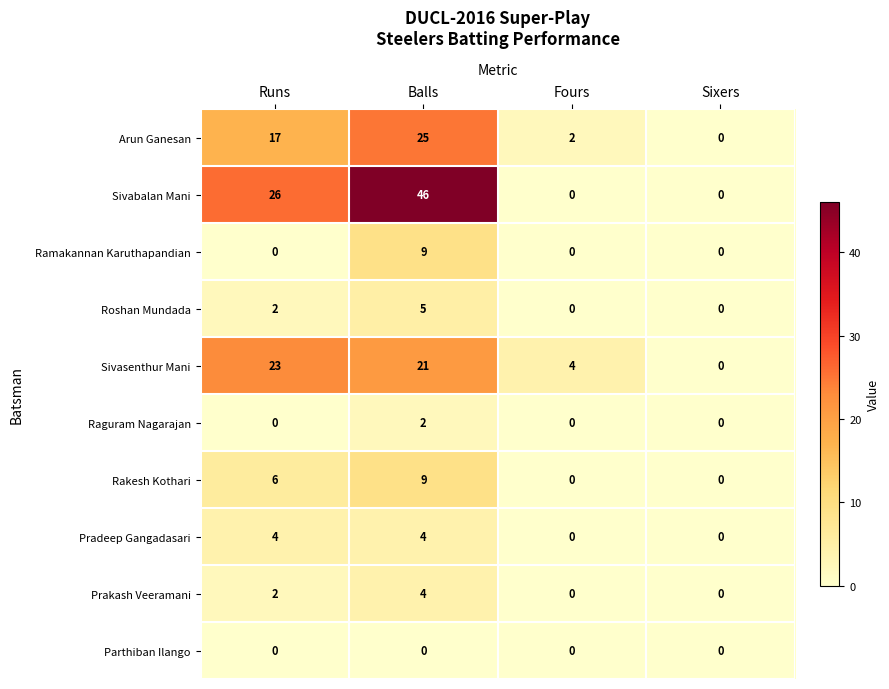

What value does the Rakesh Kothari series have at Runs?

6